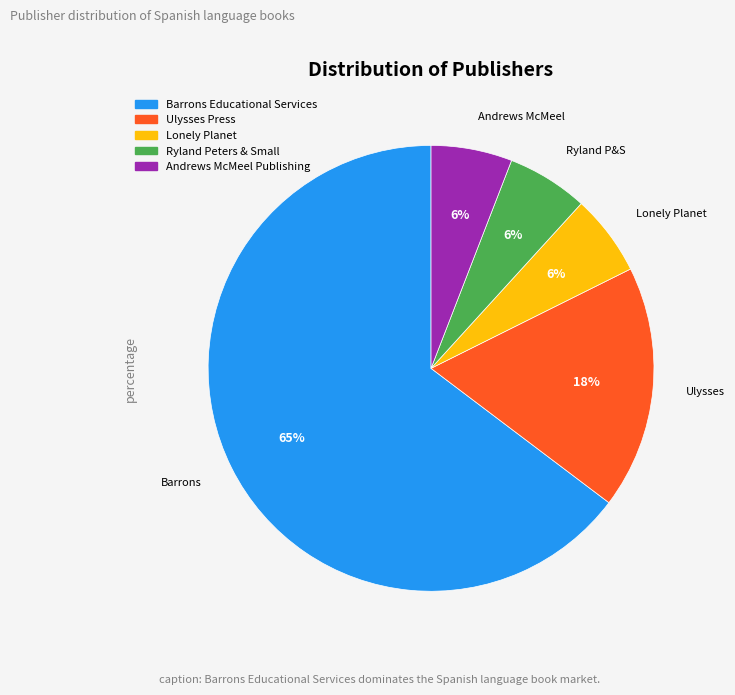

Do Ryland Peters & Small and Lonely Planet together represent more than half of the pie?

No